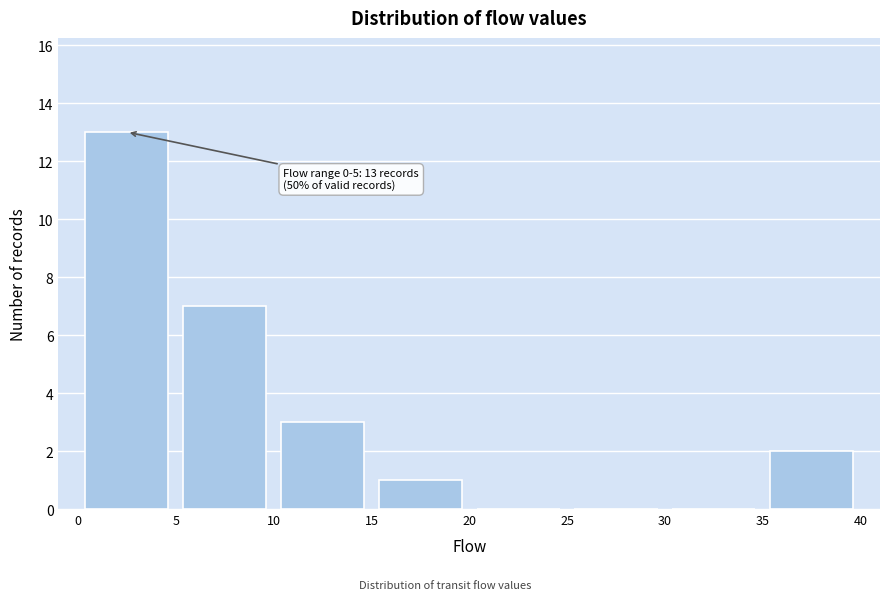

Over which range of the x-axis is the bar tallest?

0 to 5